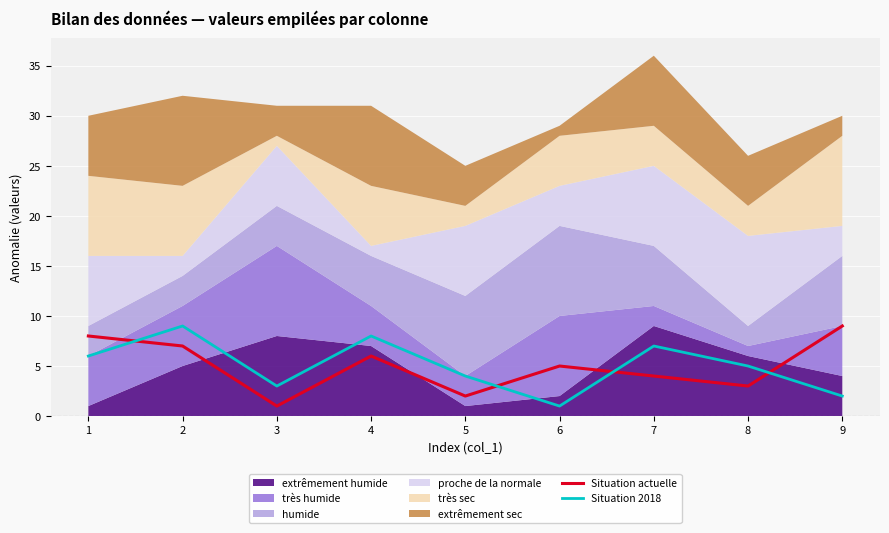

Rank the categories by Situation 2018 value from lowest to highest.

6, 9, 3, 5, 8, 1, 7, 4, 2